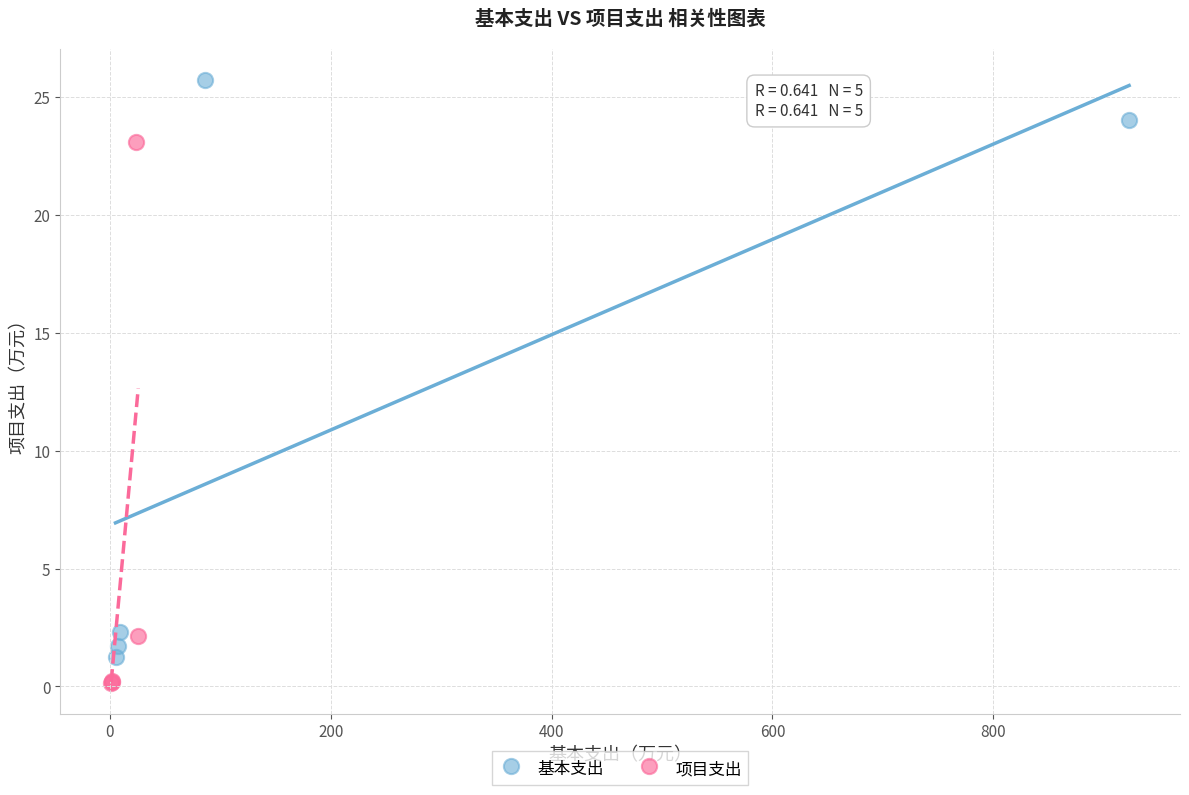

Which series contains the highest Y value?

基本支出